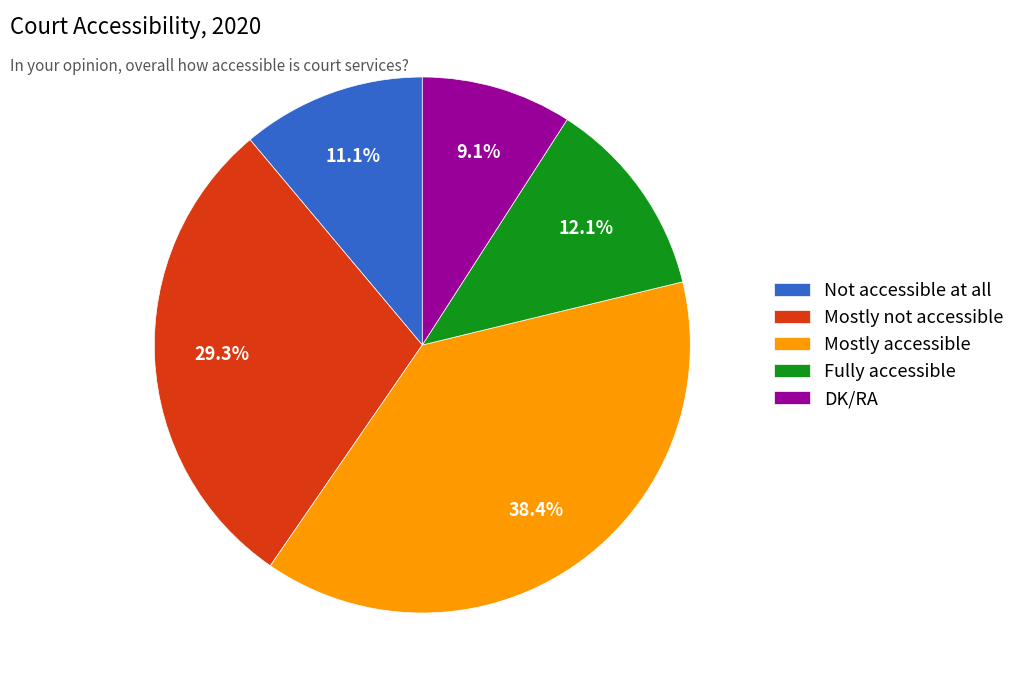

To the nearest percent, what is the difference between the largest and smallest slice percentages?

29%